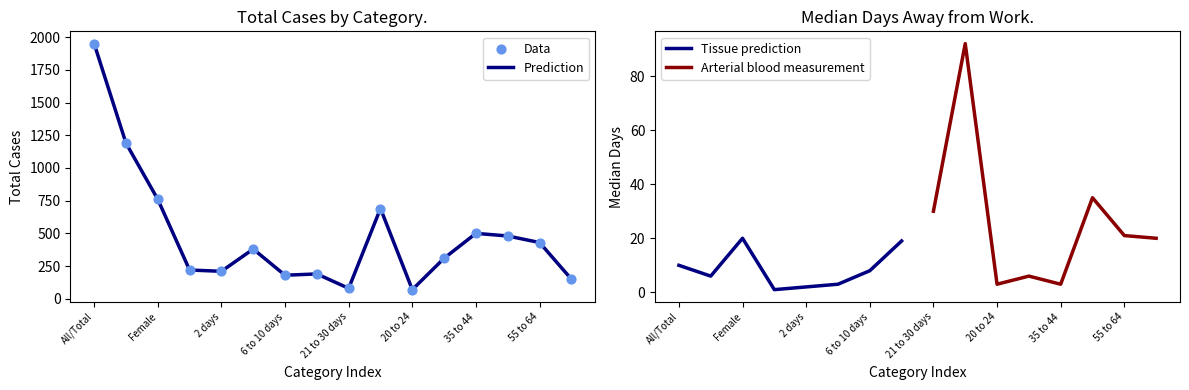

Approximately how many times larger is the value at All/Total compared to 11 to 20 days?

10.3